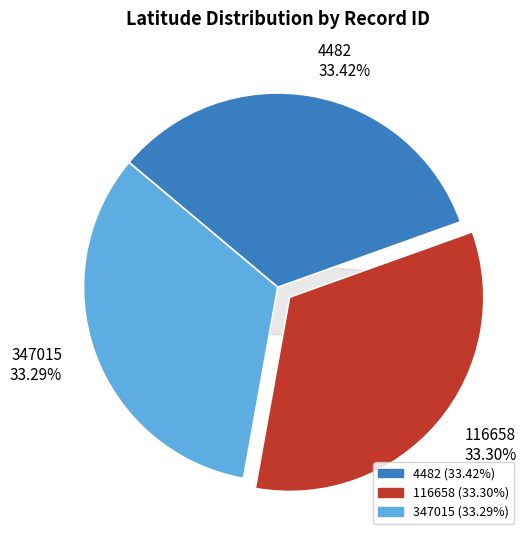

What is the change in value from 4482 to 116658?

-0.1